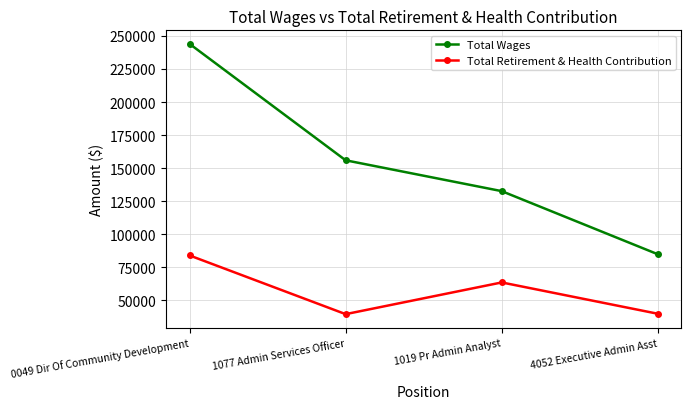

Rank the series at 1019 Pr Admin Analyst from highest to lowest value.

Total Wages, Total Retirement & Health Contribution